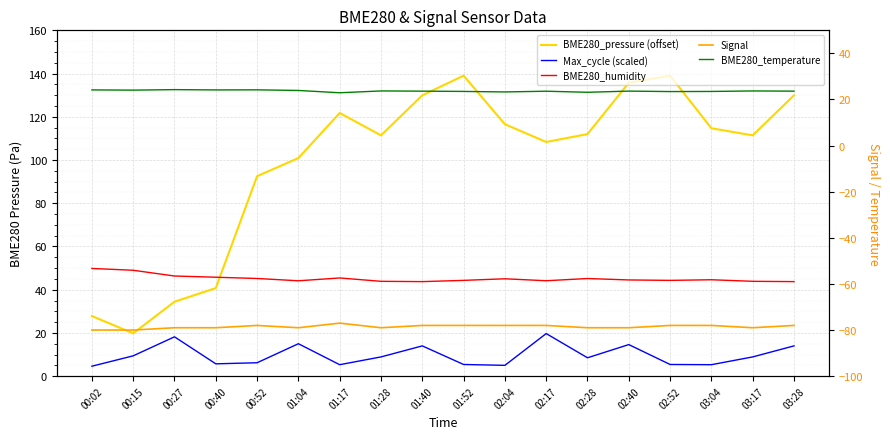

True or false: BME280_humidity has a value of 70.3 at 00:02.

False